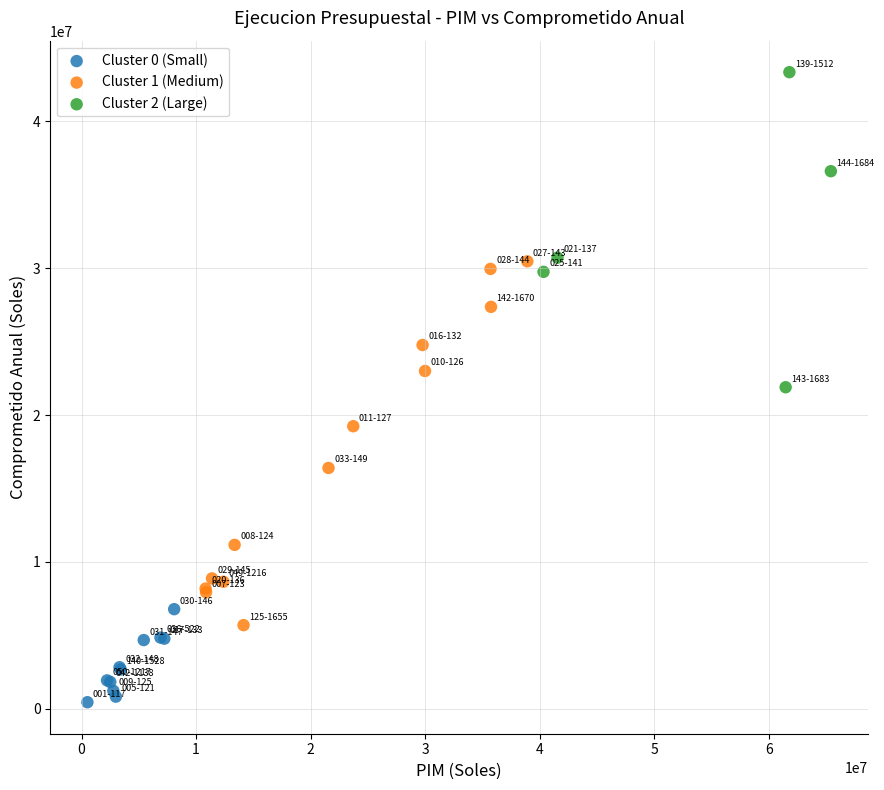

Which series contains the lowest Y value?

Cluster 0 (Small)